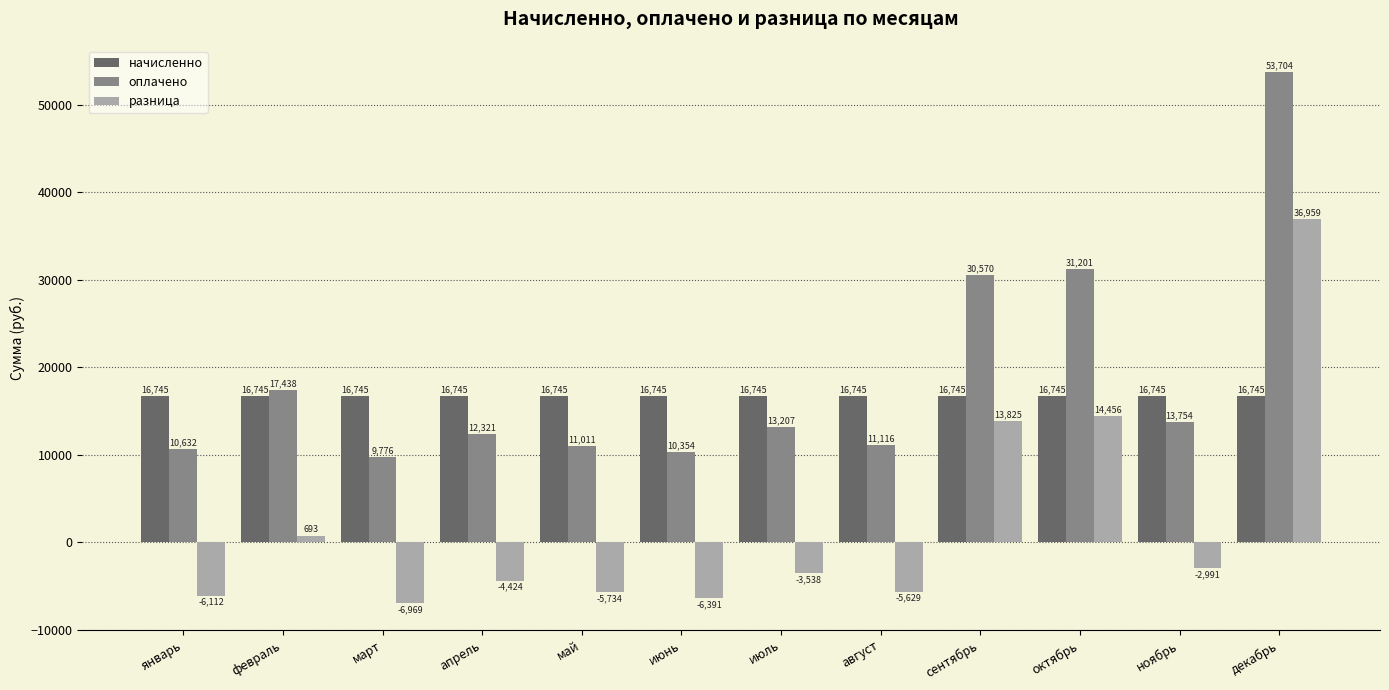

What is the sum of all начисленно values?

200938.2